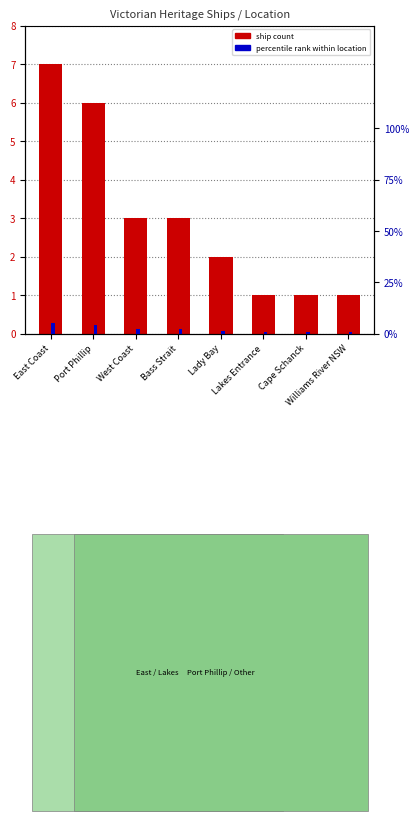

What is the sum of all ship count values?

24.0